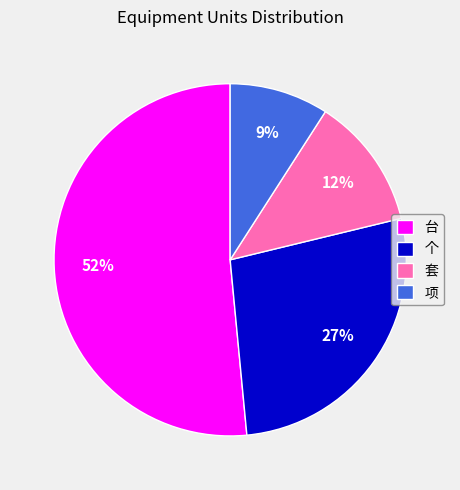

How many segments does this pie chart have?

4